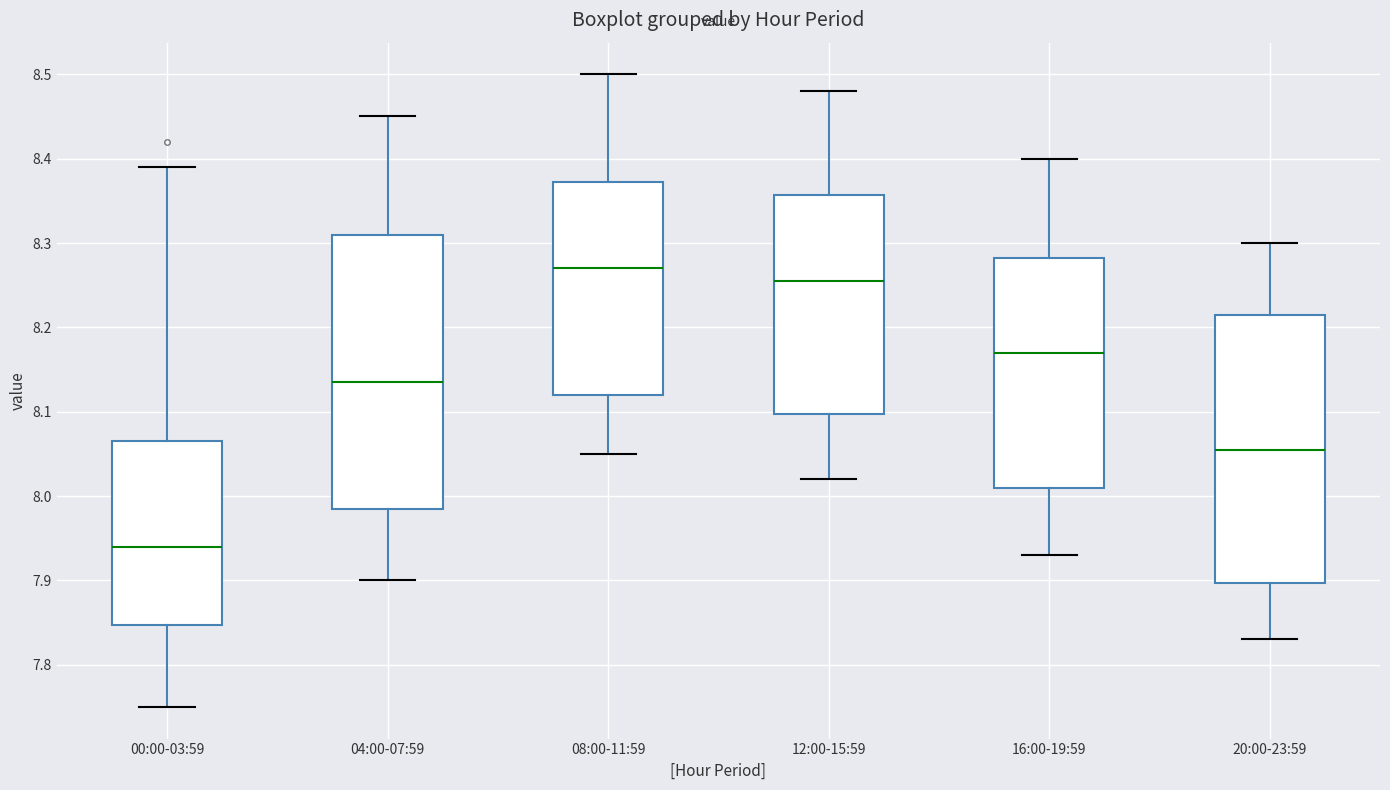

Where does the median line of the box for 00:00-03:59 sit on the y-axis? The values are not printed on the chart, so give them approximately, as read against the axis.

7.94